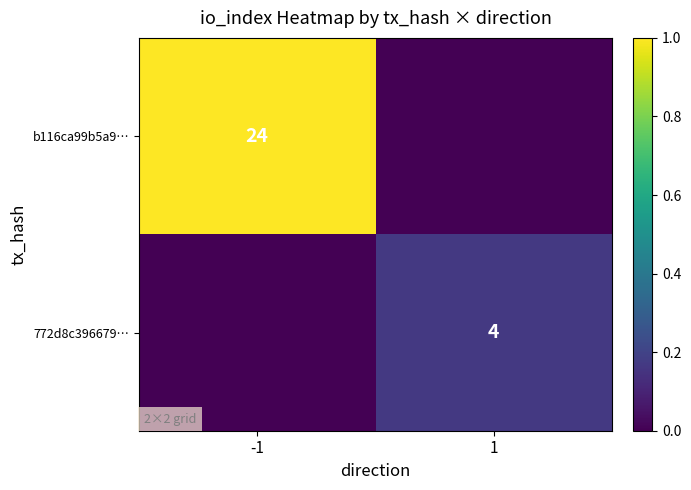

Is it true that b116ca99b5a9… equals 13 at -1?

False